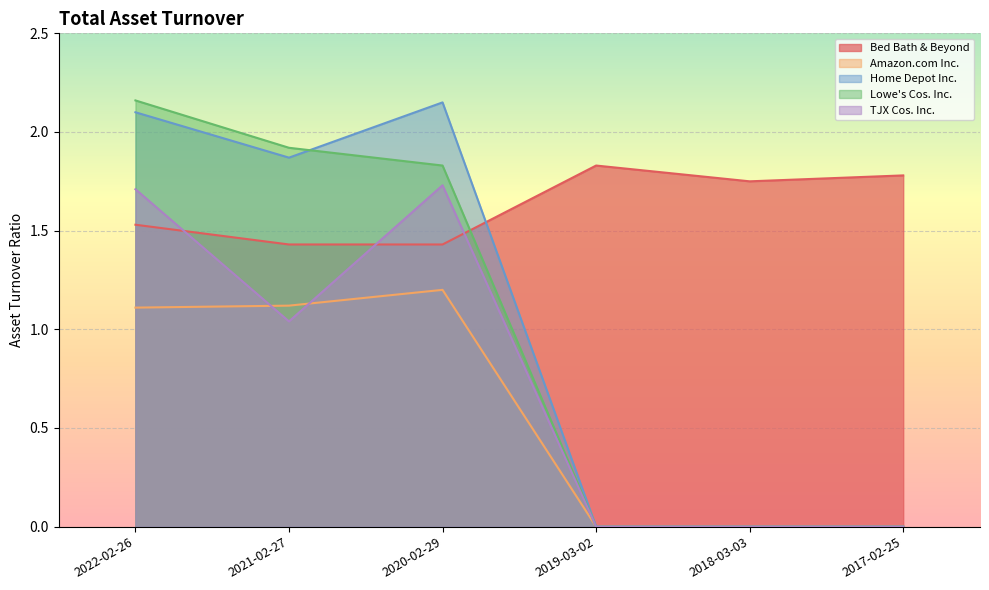

What is the total value across all series at 2022-02-26?

8.6